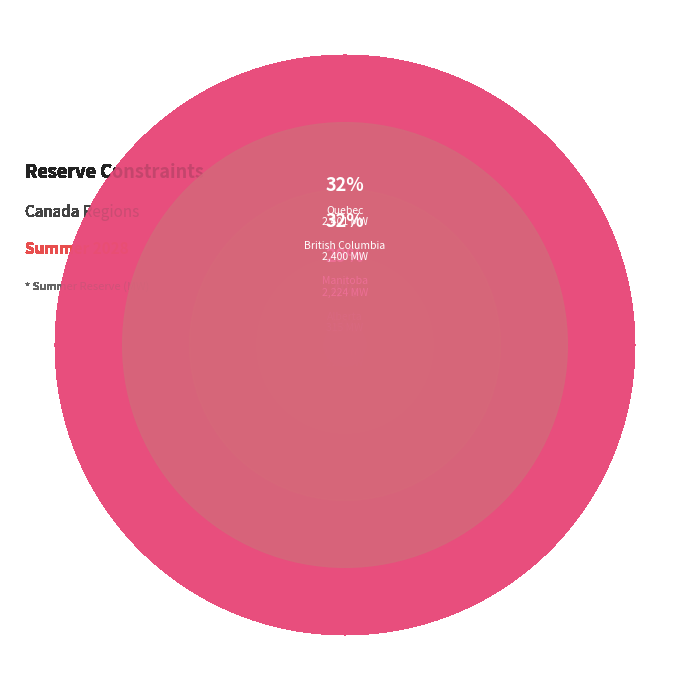

Is it true that Canada_Labrador is 0% of the pie?

True